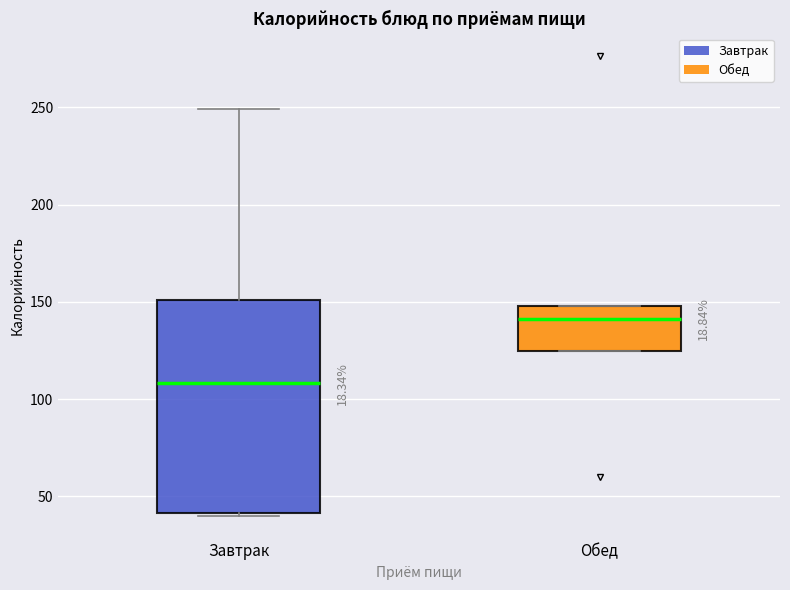

Which box is the tallest, from its lower edge to its upper edge?

Завтрак